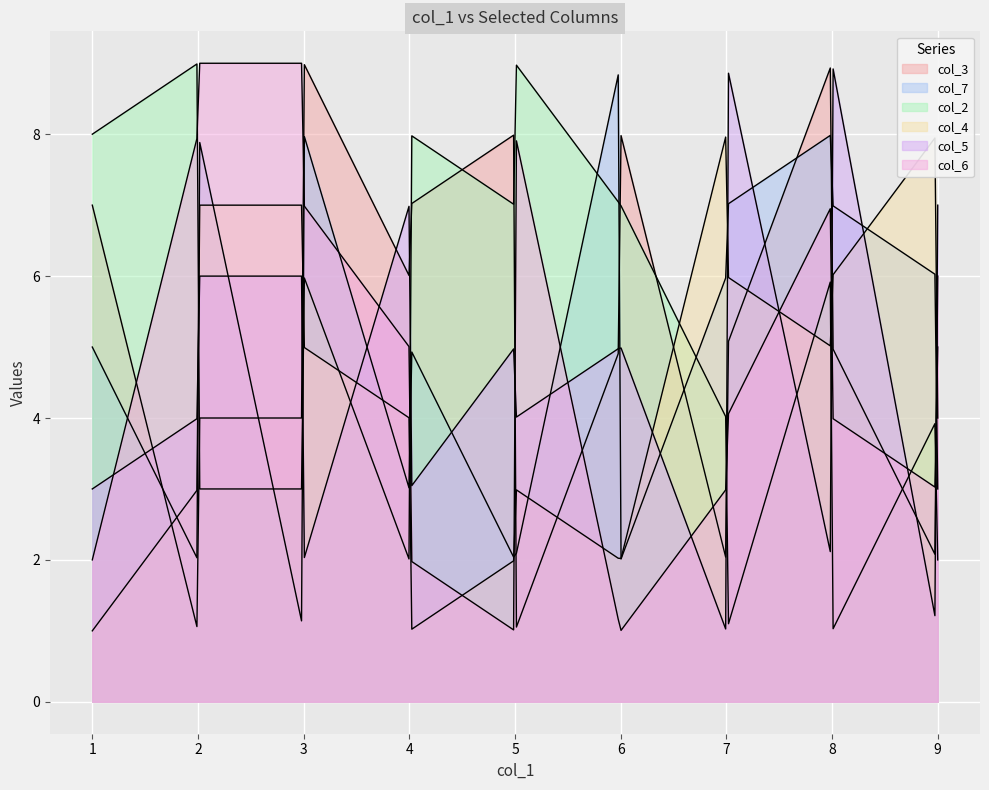

Which series changed the most between 3 and 6?

col_6